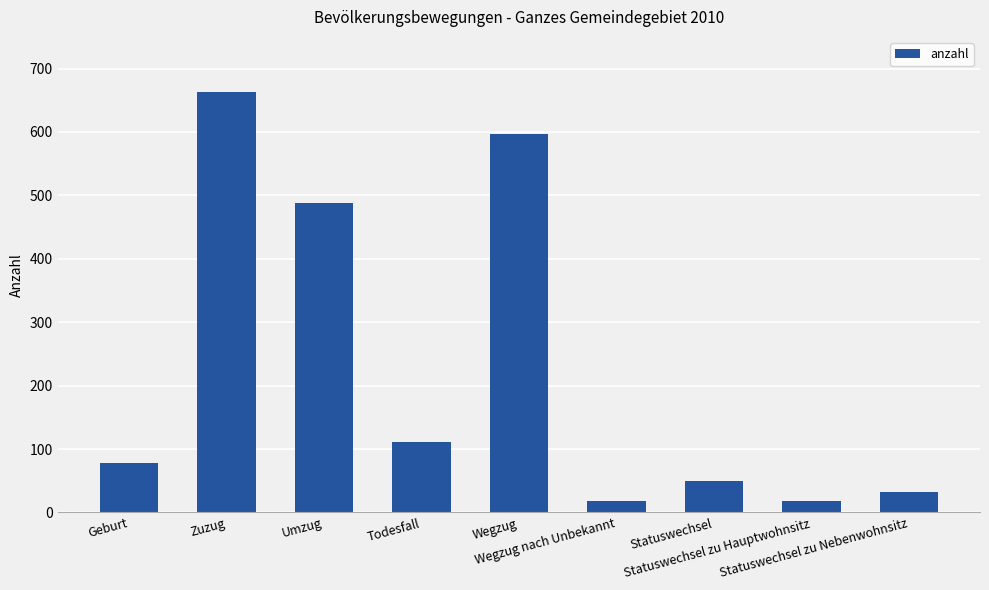

Reading right to left, transcribe all the data shown in this chart.

32	18	50	18	597	111	488	663	78